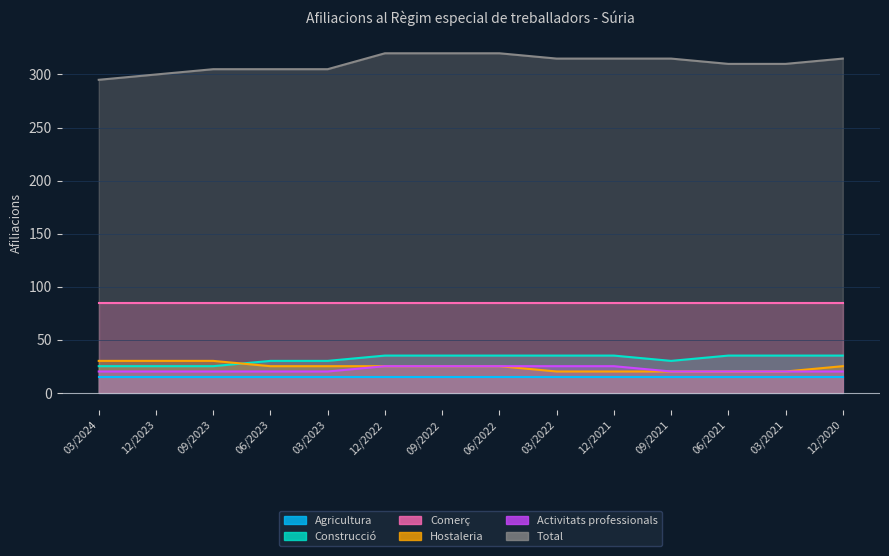

What is the difference between the highest and lowest values at 06/2023?

285